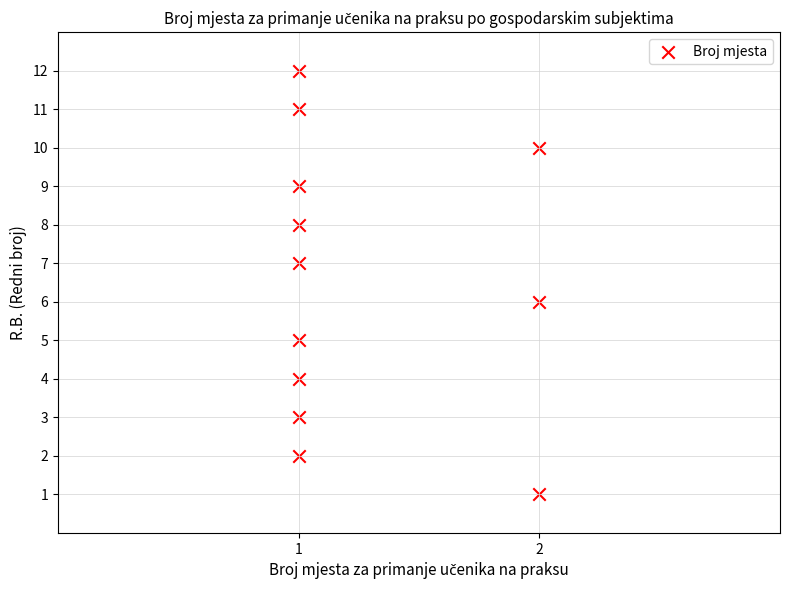

What is the range of Y values (max minus min)?

11